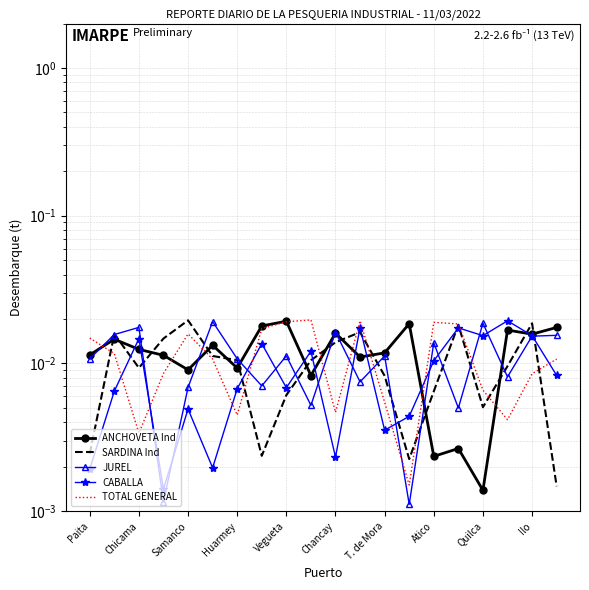

How many times do JUREL and SARDINA Ind cross each other?

14